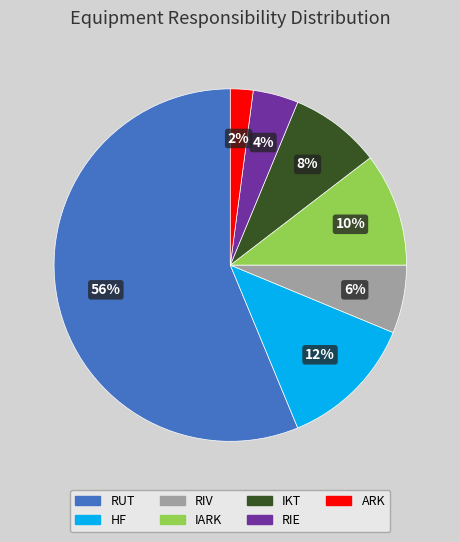

What percentage is the IARK slice, to the nearest percent?

10%